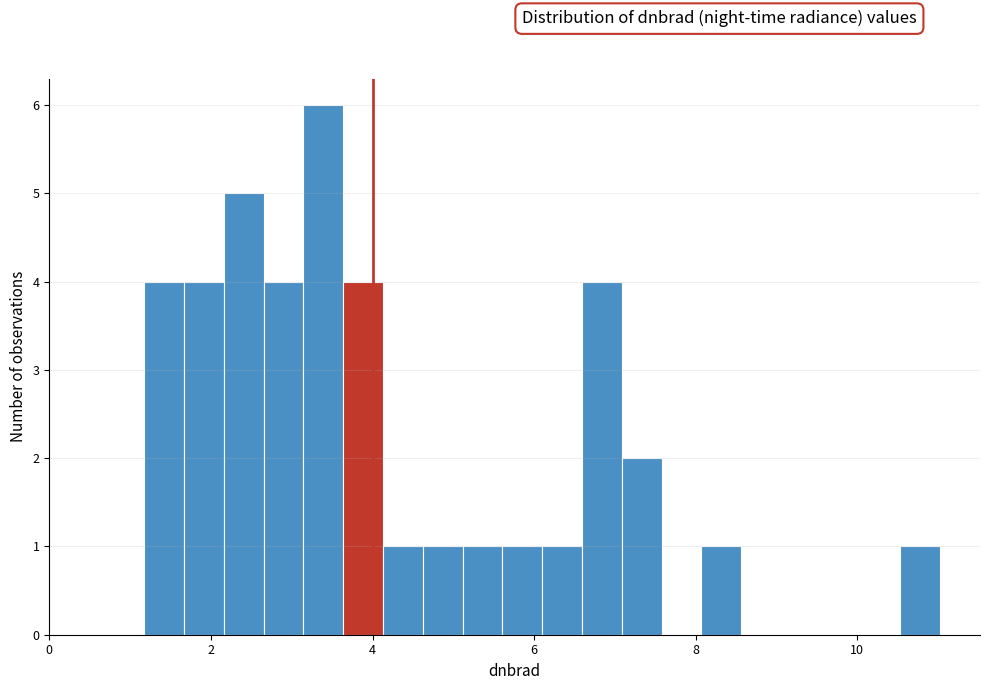

Around what value on the x-axis is the tallest bar? Give the approximate position of its centre, as read against the axis.

3.4